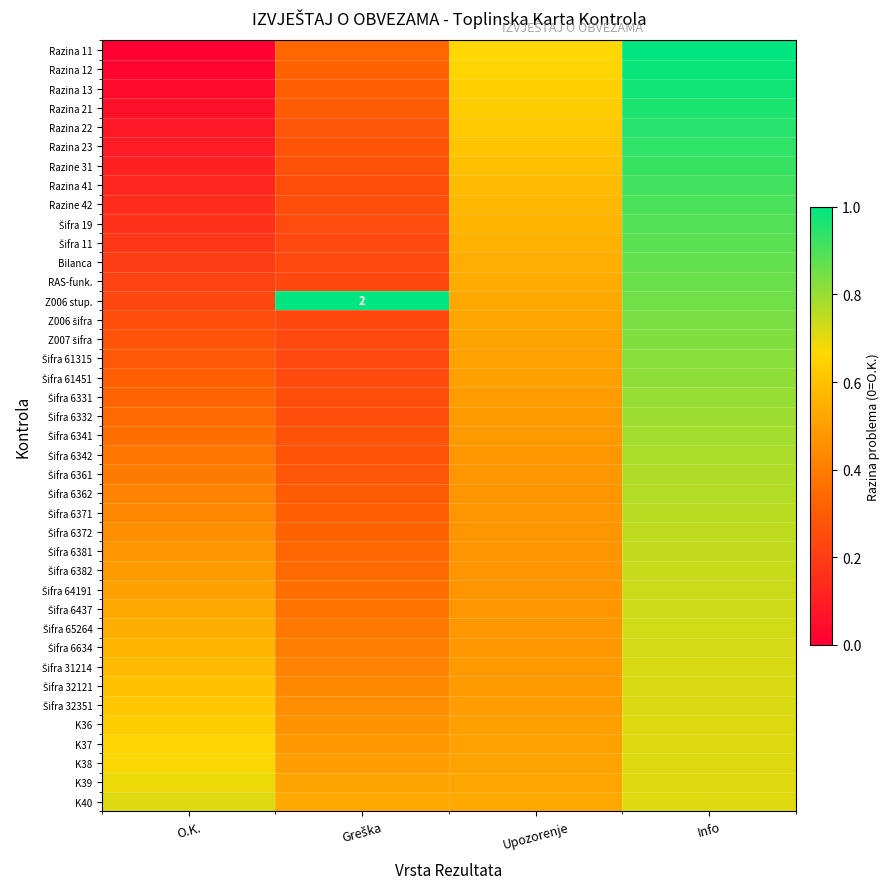

Rank the categories by Šifra 6437 value from highest to lowest.

Info, O.K., Upozorenje, Greška